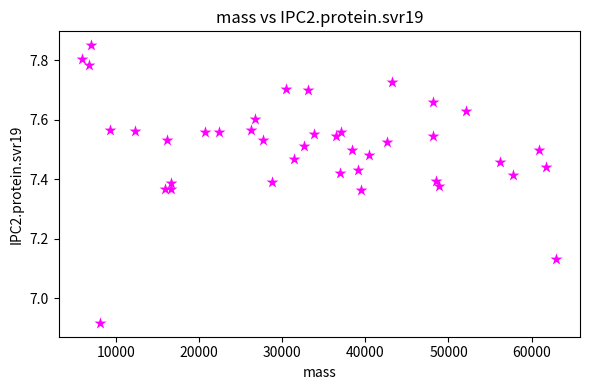

What is the range of Y values (max minus min)?

0.9